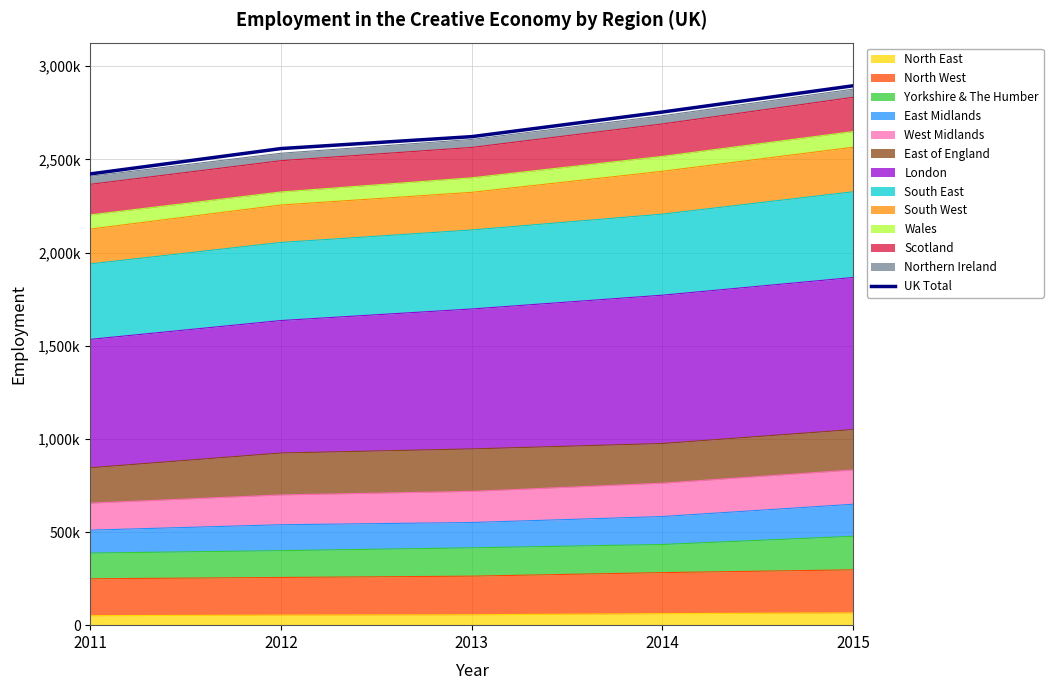

What is the value of the 2nd point from the left?

2558000